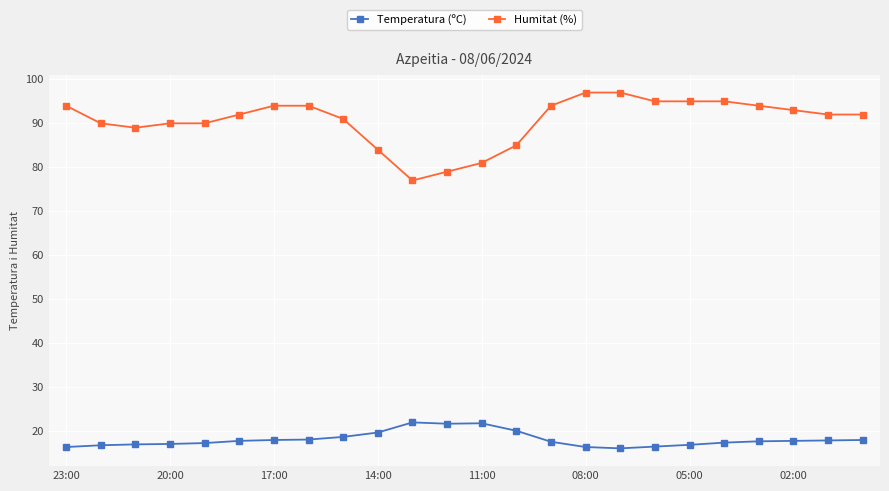

What is the difference between the maximum and second lowest values in the Humitat (%) series?

18.0